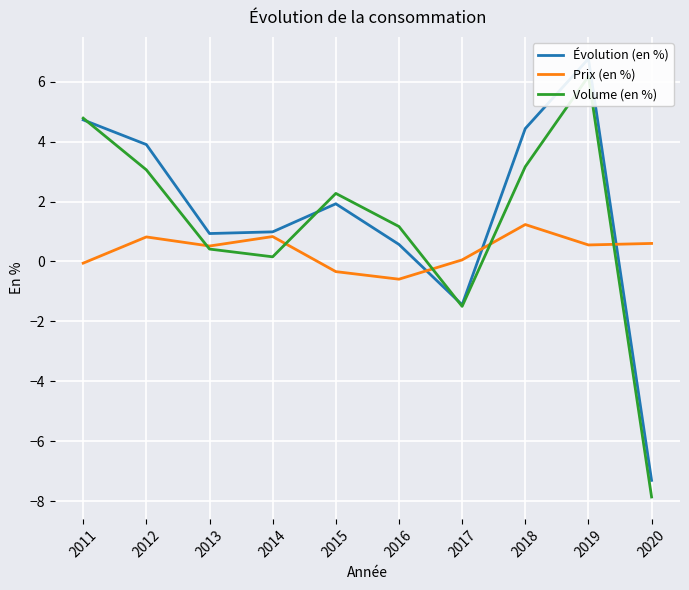

What is the sum of all Volume (en %) values?

11.8